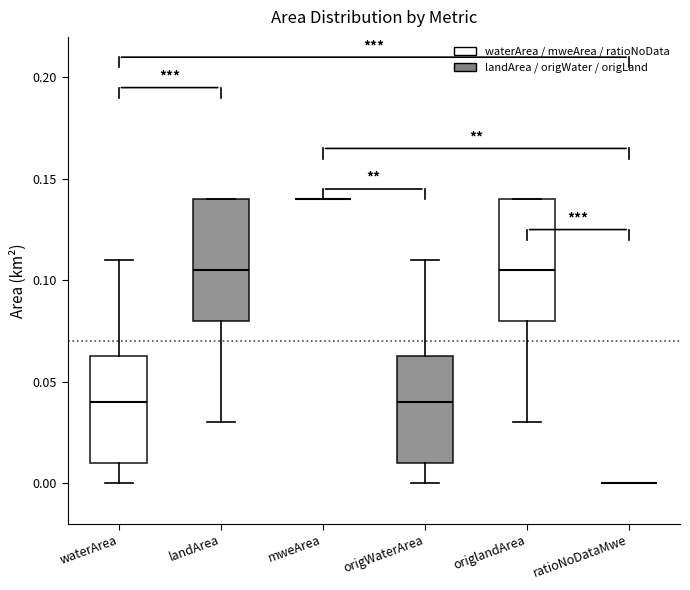

Reading left to right, transcribe this box plot: for each box, give where its median line is, the range the box spans, and where its two whiskers end, as read against the y-axis. The values are not printed on the chart, so give them approximately, as read against the axis.

waterArea: median 0.040, box 0.010 to 0.065, whiskers 0.000 to 0.110
landArea: median 0.105, box 0.080 to 0.140, whiskers 0.030 to 0.140
mweArea: box collapsed to a line at 0.140, whiskers 0.140 to 0.140
origWaterArea: median 0.040, box 0.010 to 0.065, whiskers 0.000 to 0.110
origlandArea: median 0.105, box 0.080 to 0.140, whiskers 0.030 to 0.140
ratioNoDataMwe: box collapsed to a line at 0.000, whiskers 0.000 to 0.000